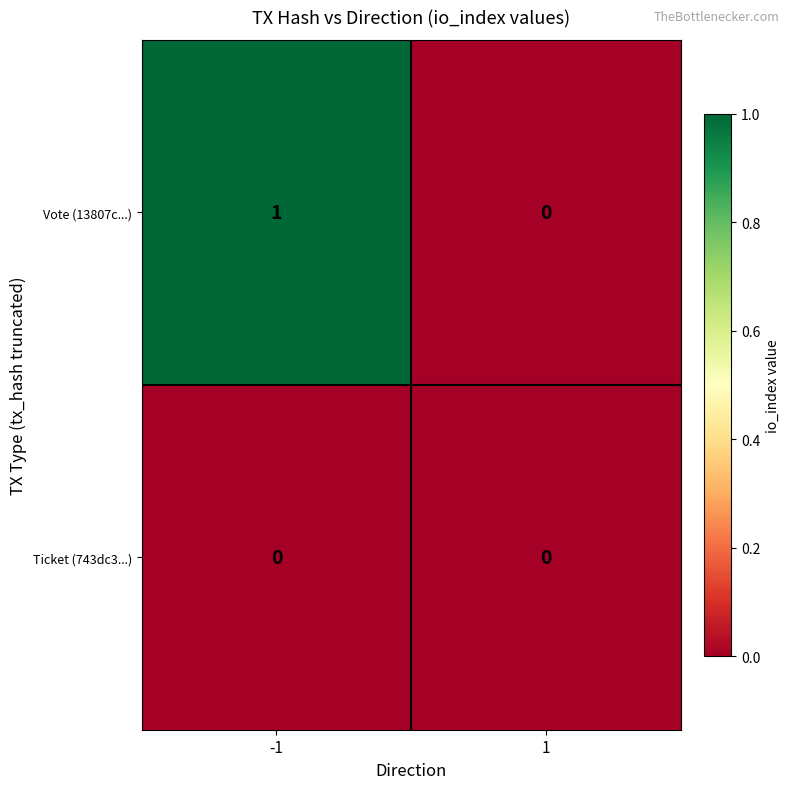

Which series has the widest spread of values?

Vote (13807c...)